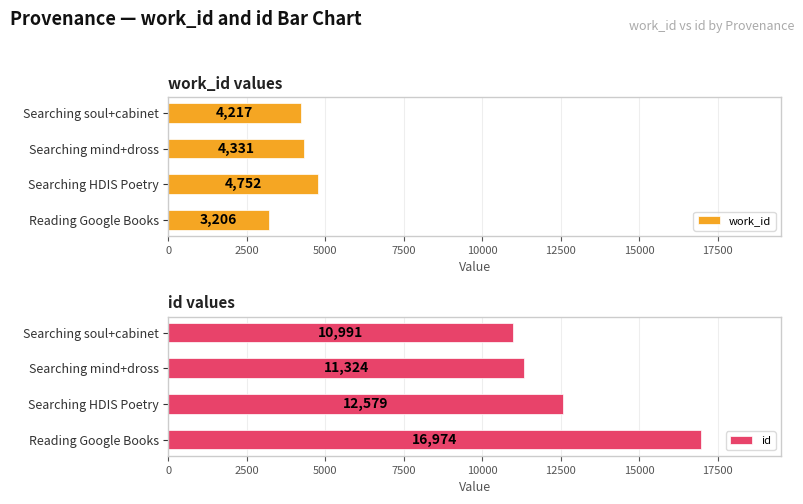

At which label does id reach its peak?

Reading Google Books